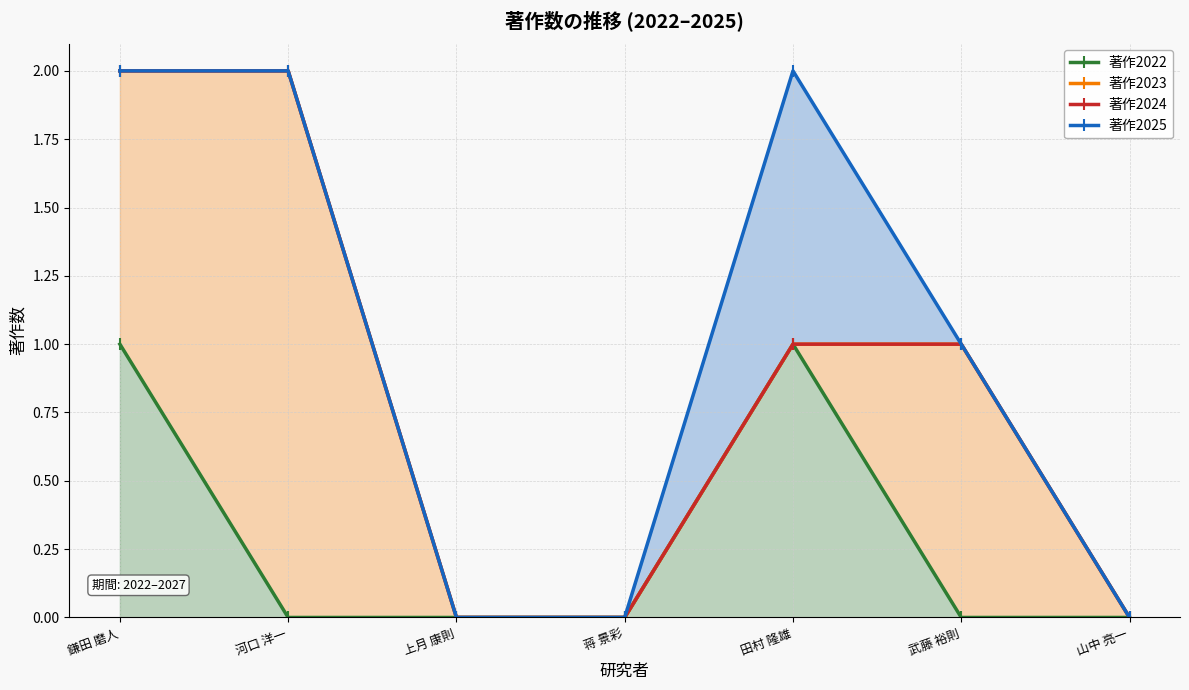

The value of 著作2025 at 山中 亮一 is 0. True or false?

True